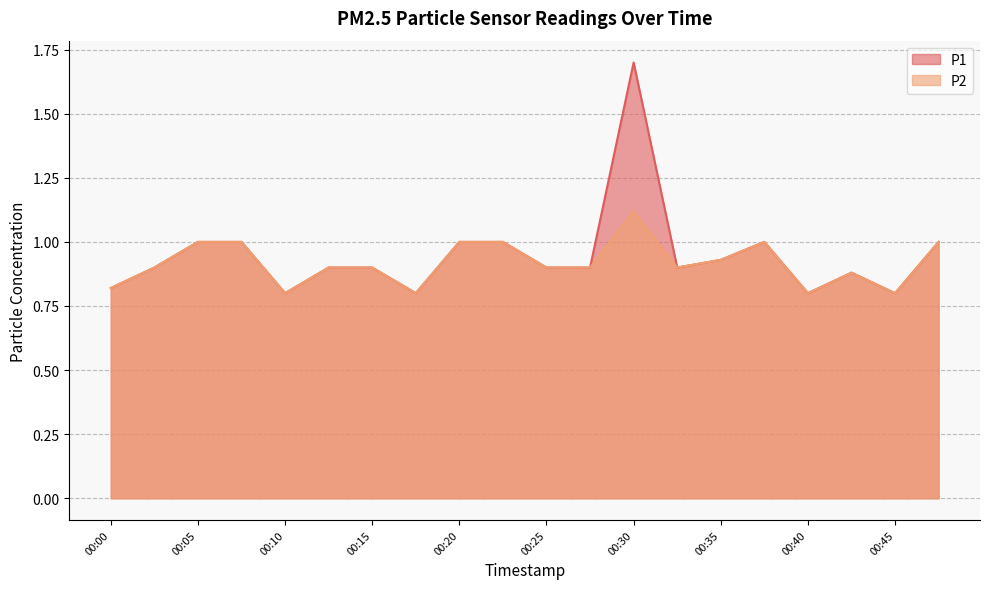

Where is the first local maximum for P1?

00:30